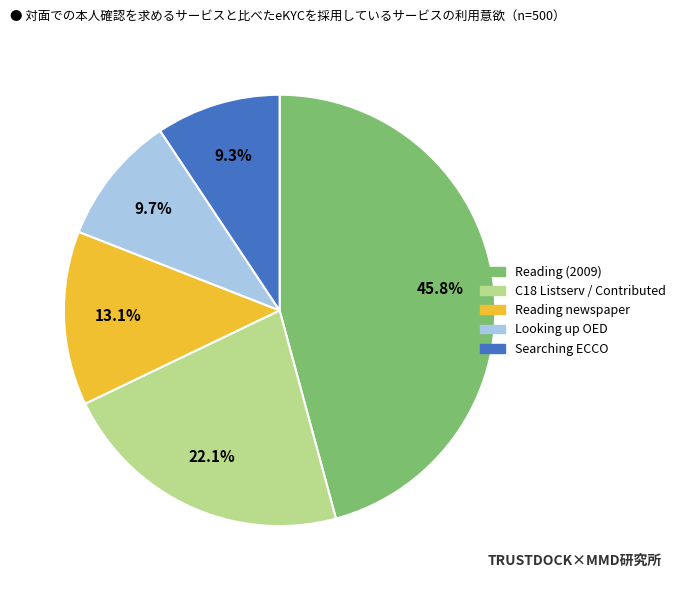

Is there any slice that represents more than half of the pie?

No